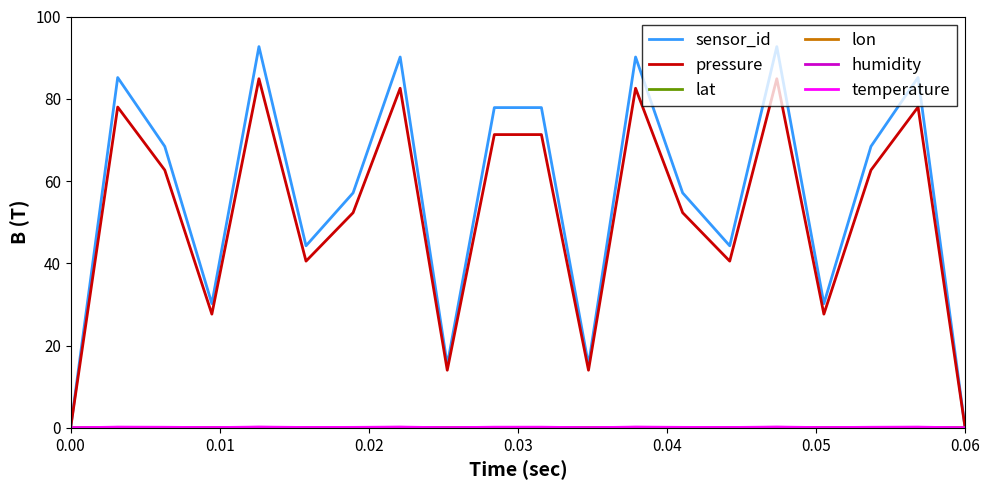

What is the greatest value displayed?

92.7